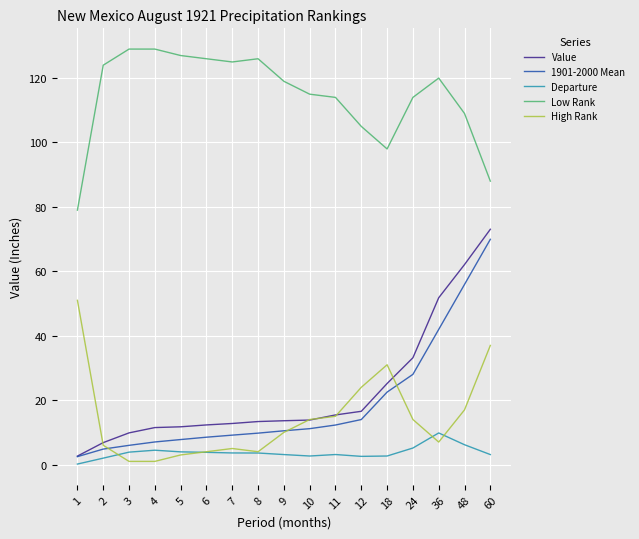

At which label is 1901-2000 Mean closest to 36?

36